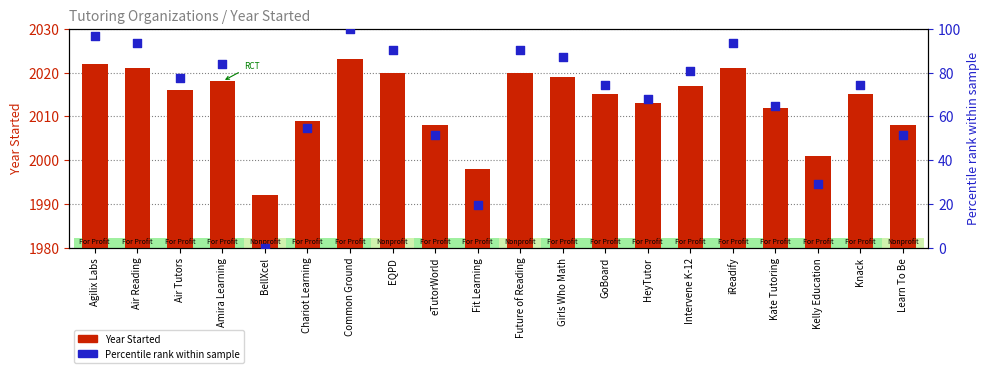

Which series has the largest total across all categories?

Year Started